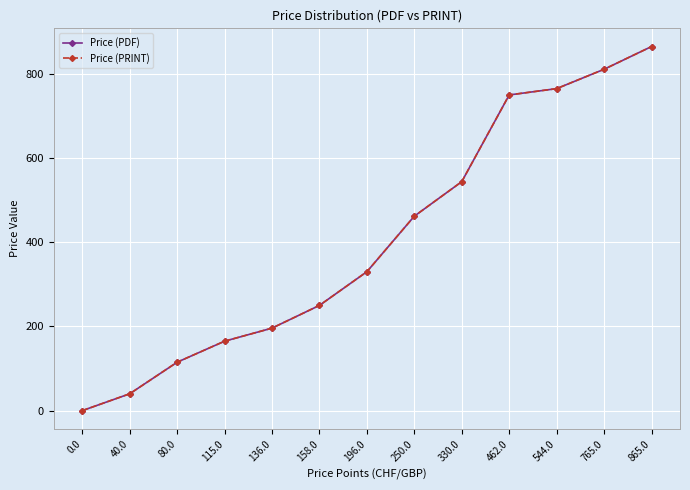

What is the sum of the Price (PDF) values at 865.0 and 544.0?

1630.0